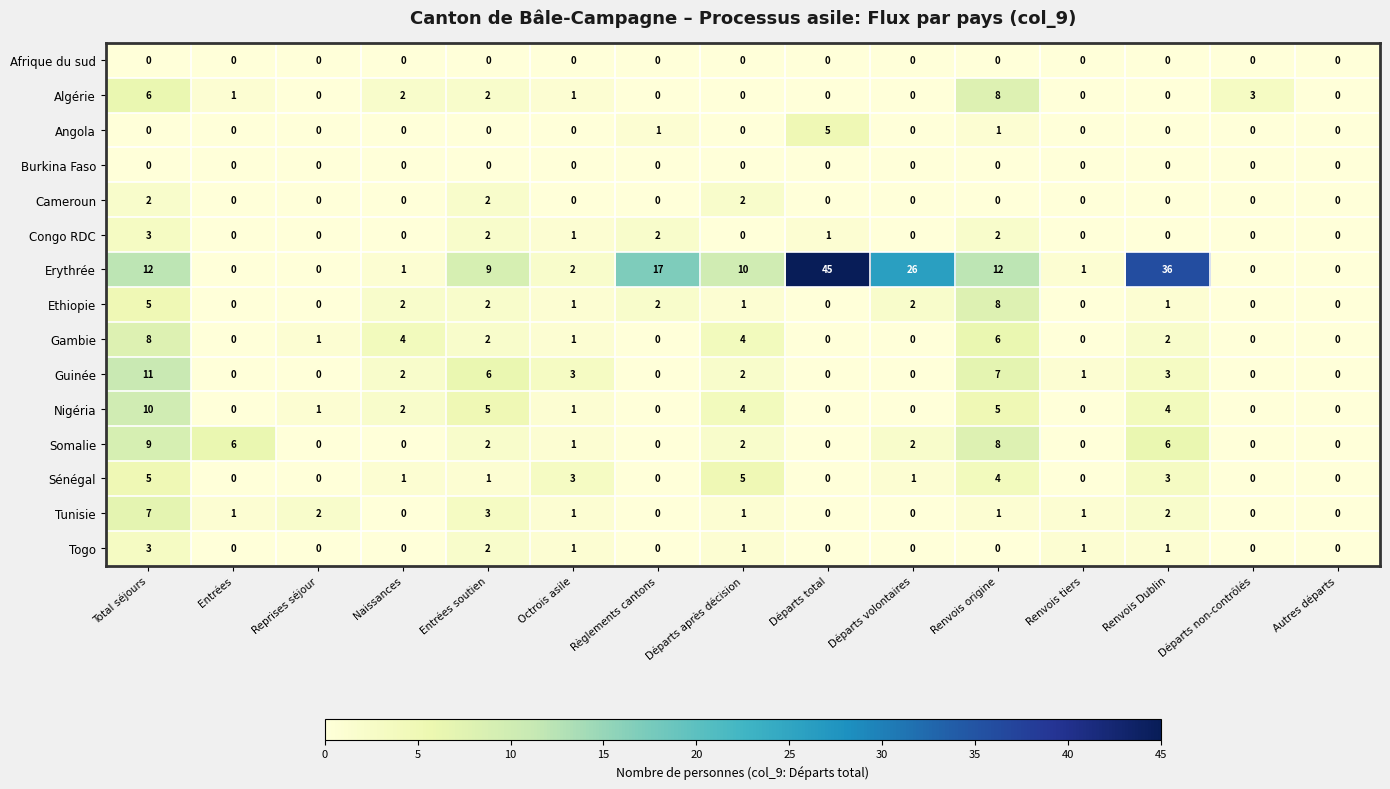

At which category does the chart reach its peak across all series?

Départs total